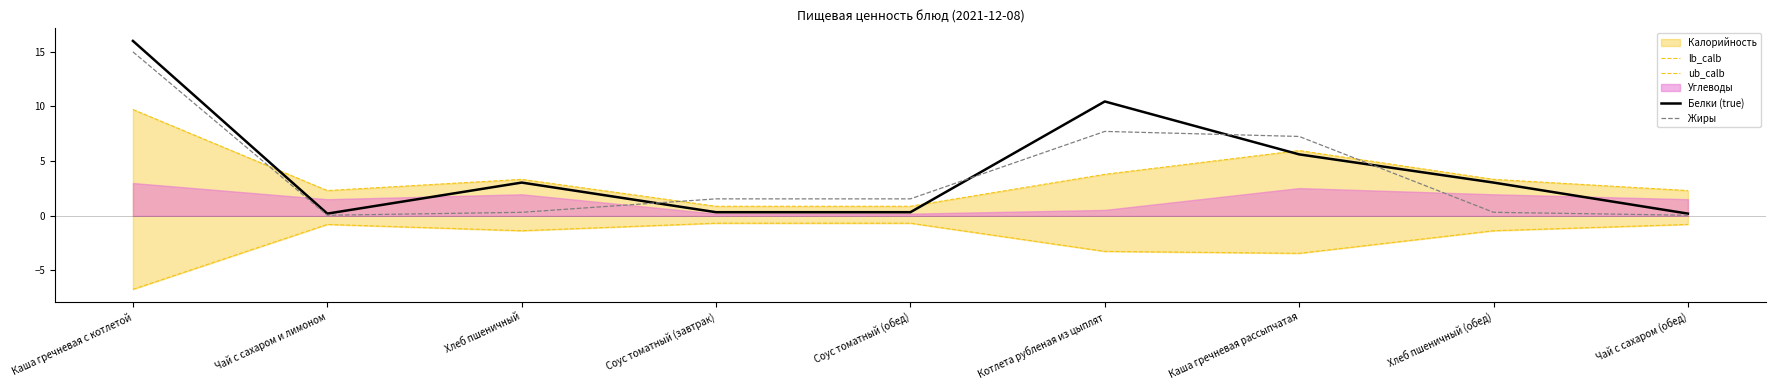

At which label does Белки (true) reach its peak?

Каша гречневая с котлетой